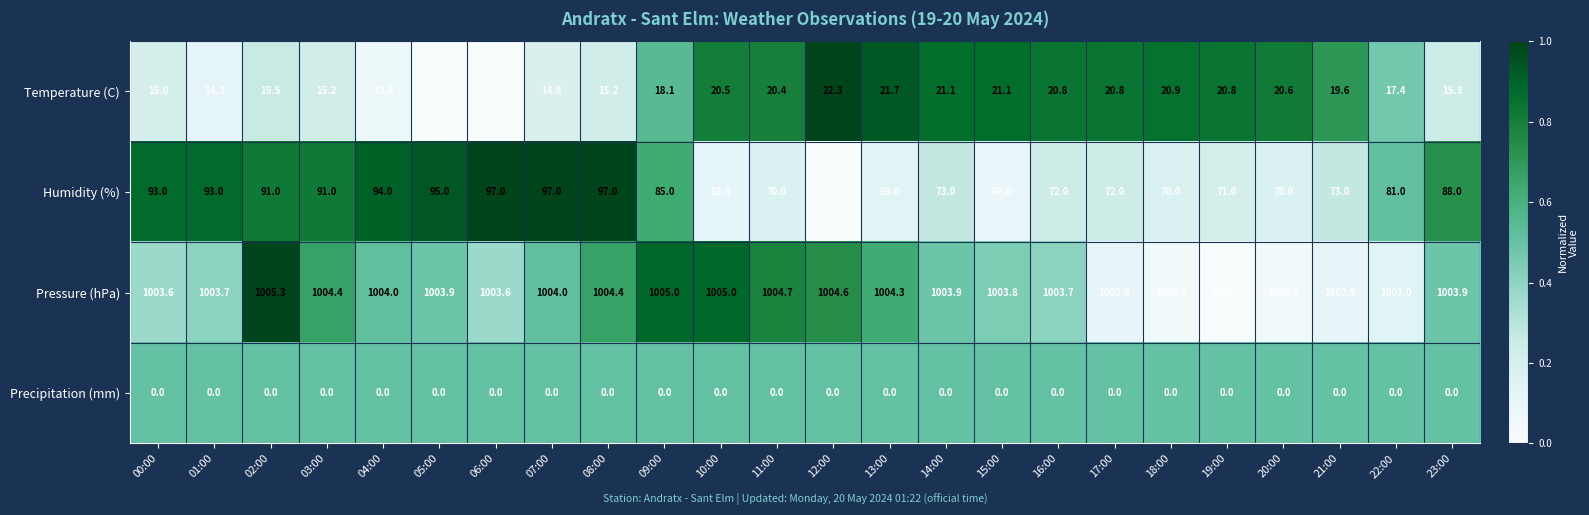

At 23:00, list the series in order from smallest to largest.

Precipitation (mm), Temperature (C), Humidity (%), Pressure (hPa)